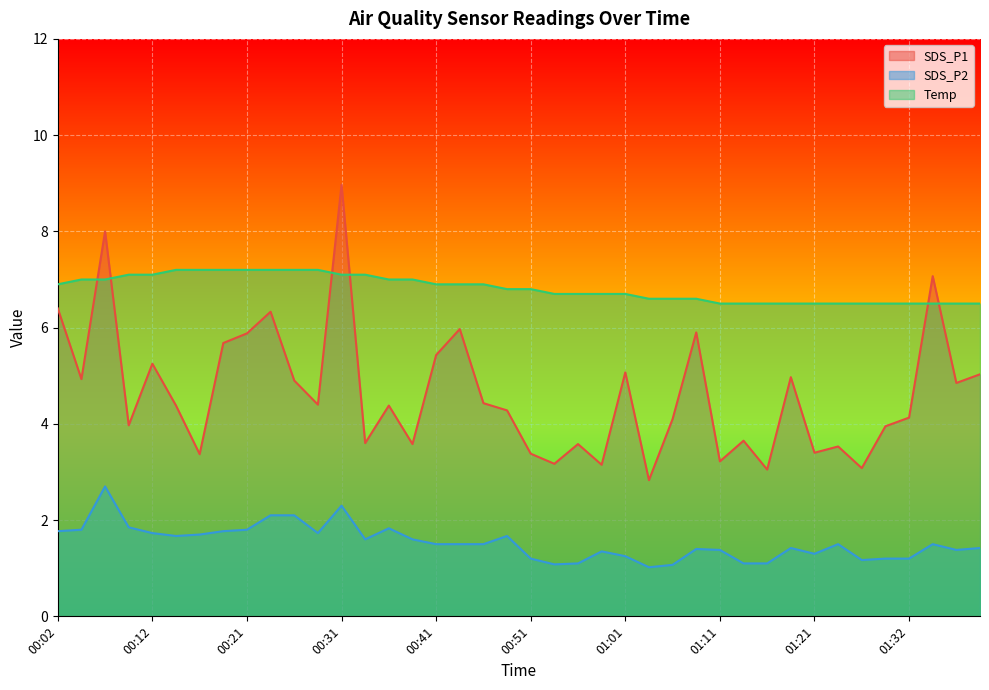

Does the chart display data point markers on the line(s)?

No